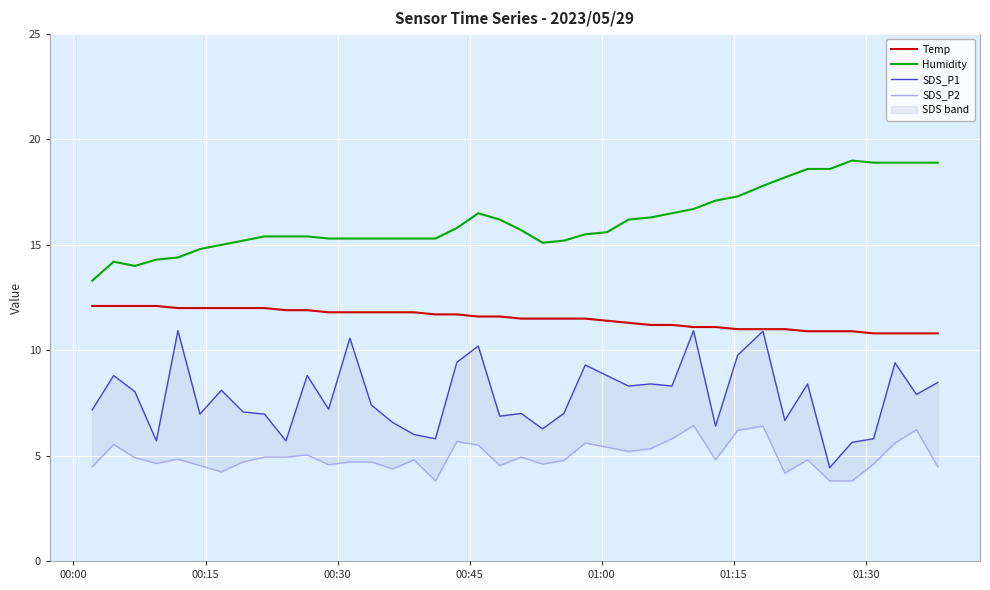

True or false: Humidity and Temp intersect in this chart.

False